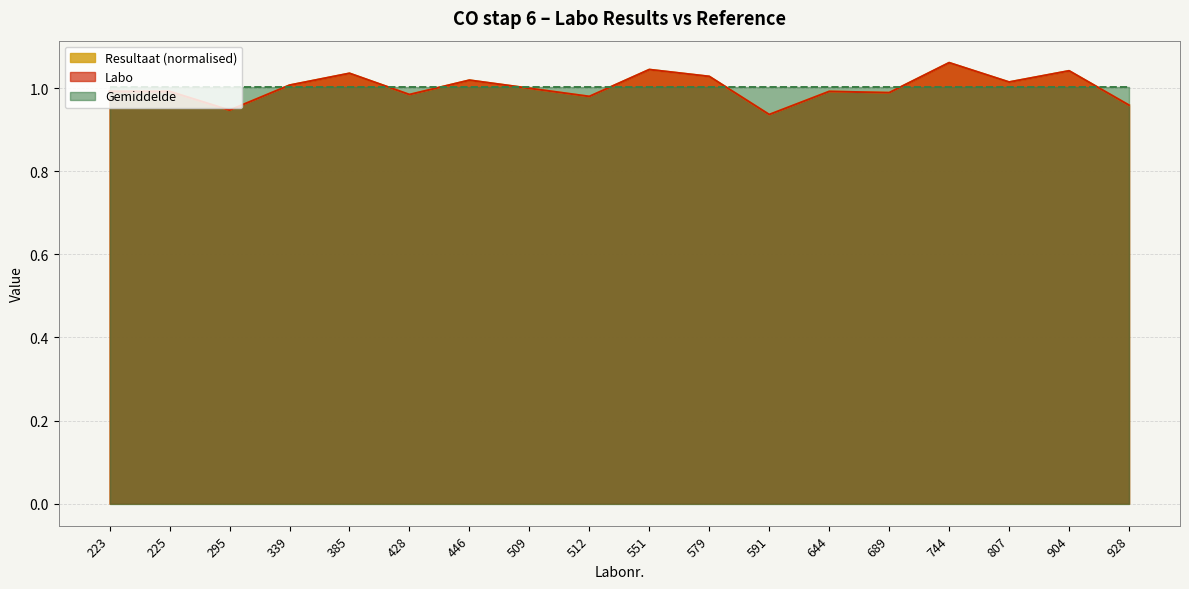

Which series has the largest total across all categories?

Resultaat